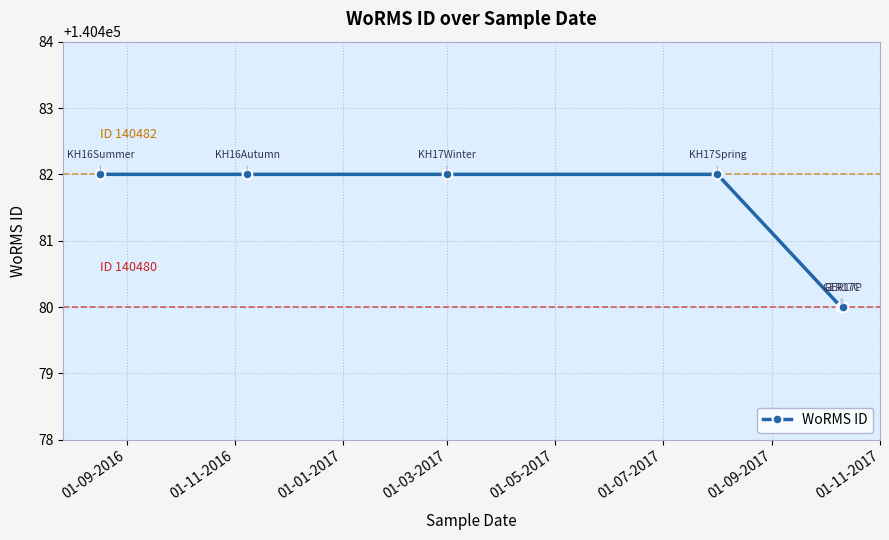

What is the value of the 6th point from the left?

140480